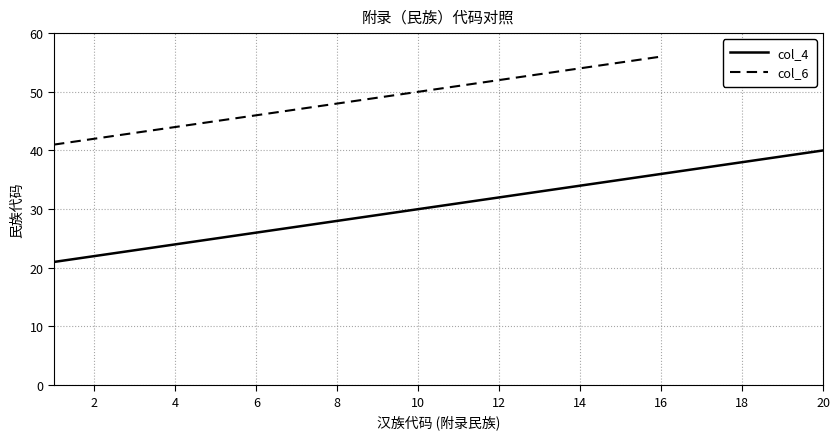

Does the chart display data point markers on the line(s)?

No